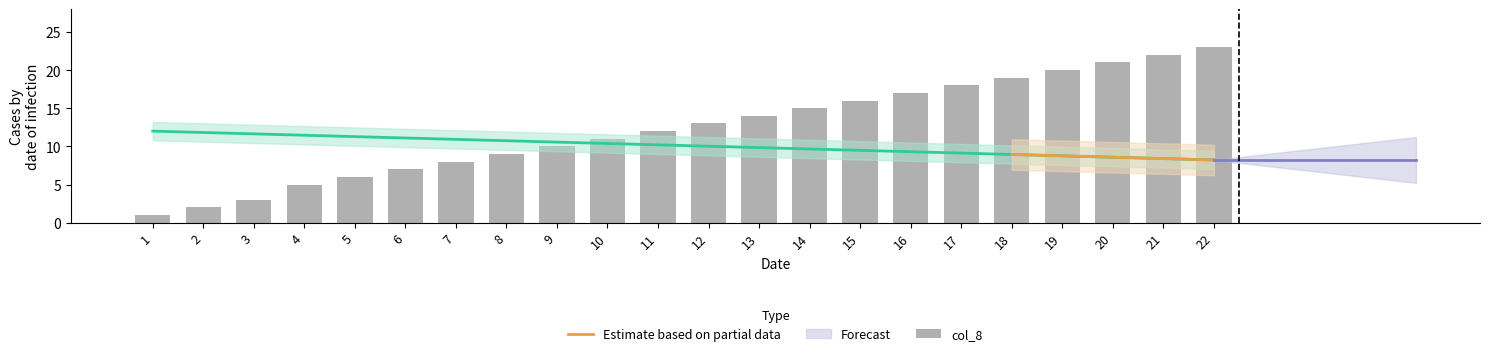

What is the difference between the second highest and minimum values?

21